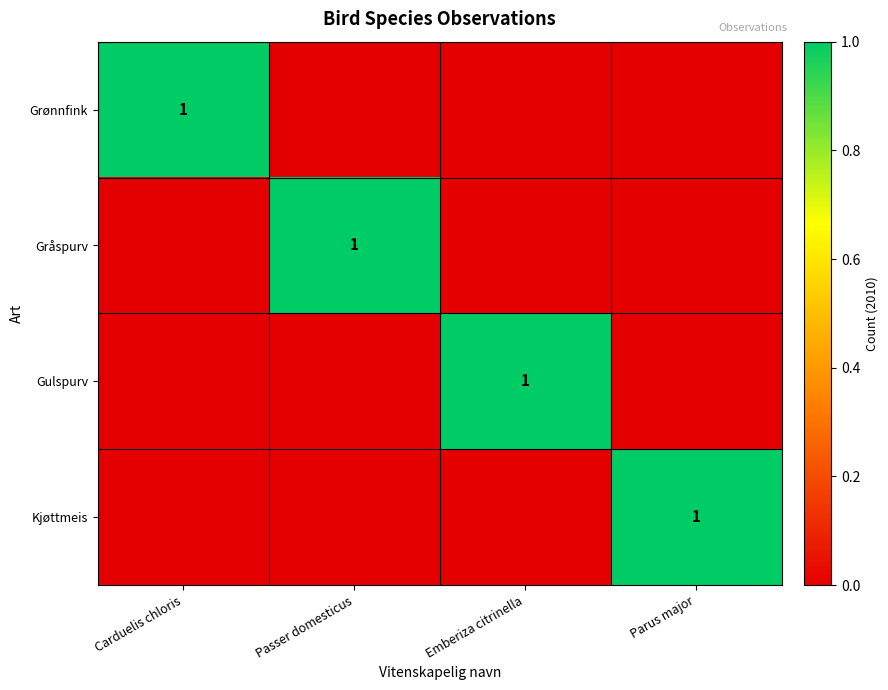

Is the value of Gråspurv at Carduelis chloris greater than the value of Kjøttmeis at Carduelis chloris?

No